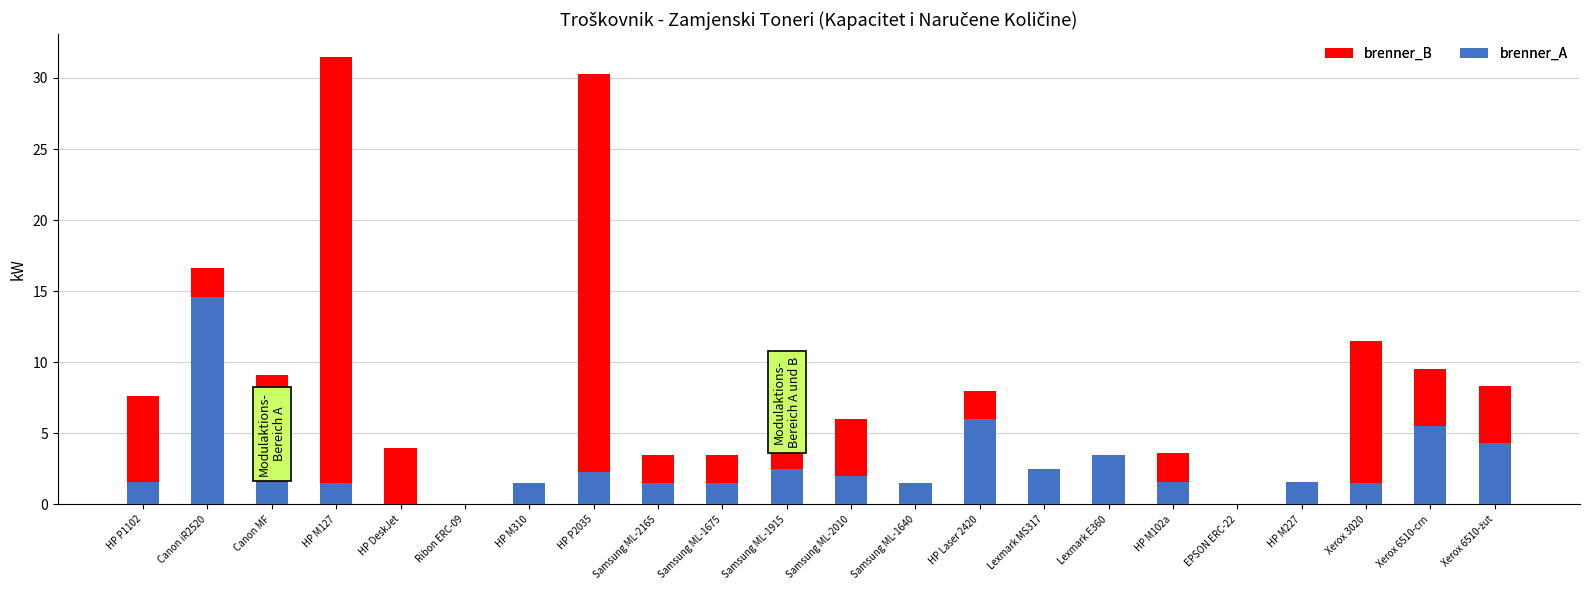

What is the total value across all series at Lexmark E360?

3.5